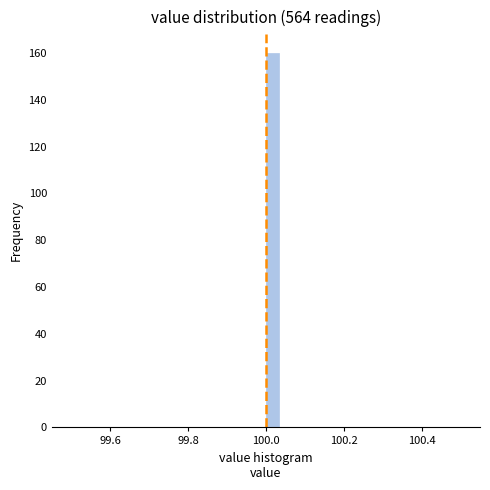

Around what value on the x-axis is the tallest bar? Give the approximate position of its centre, as read against the axis.

100.02